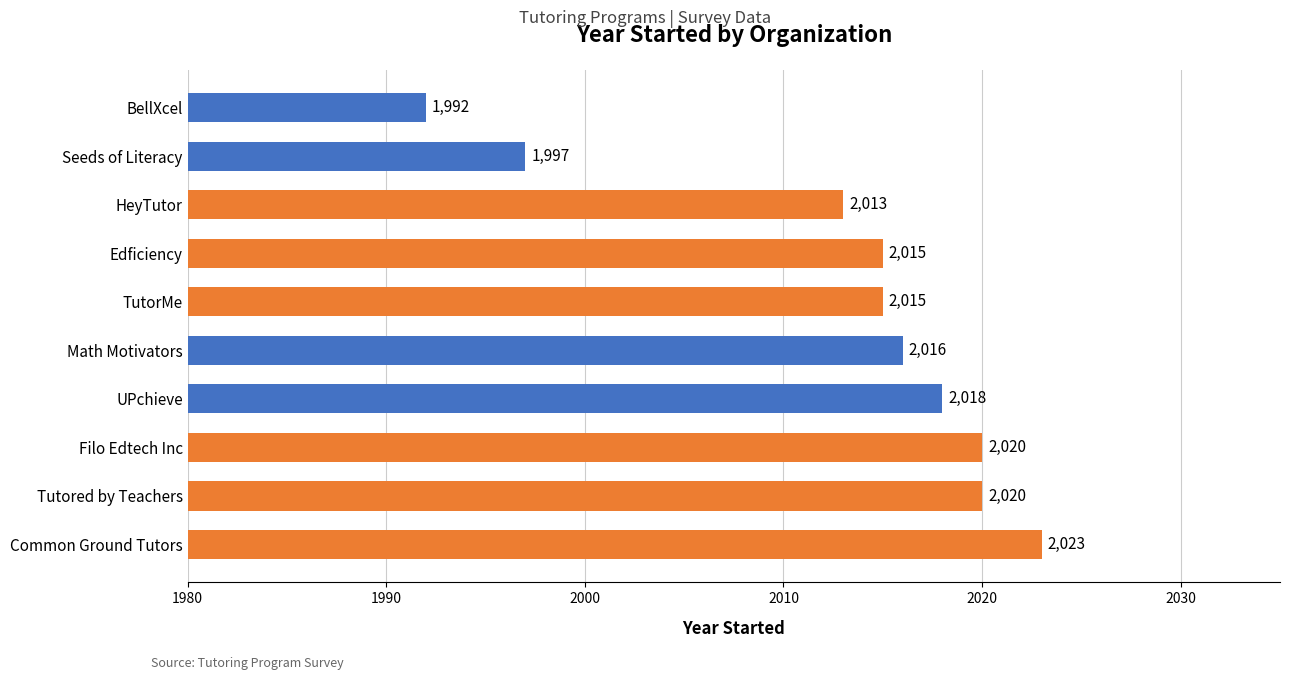

What is the maximum value shown in the chart?

2023